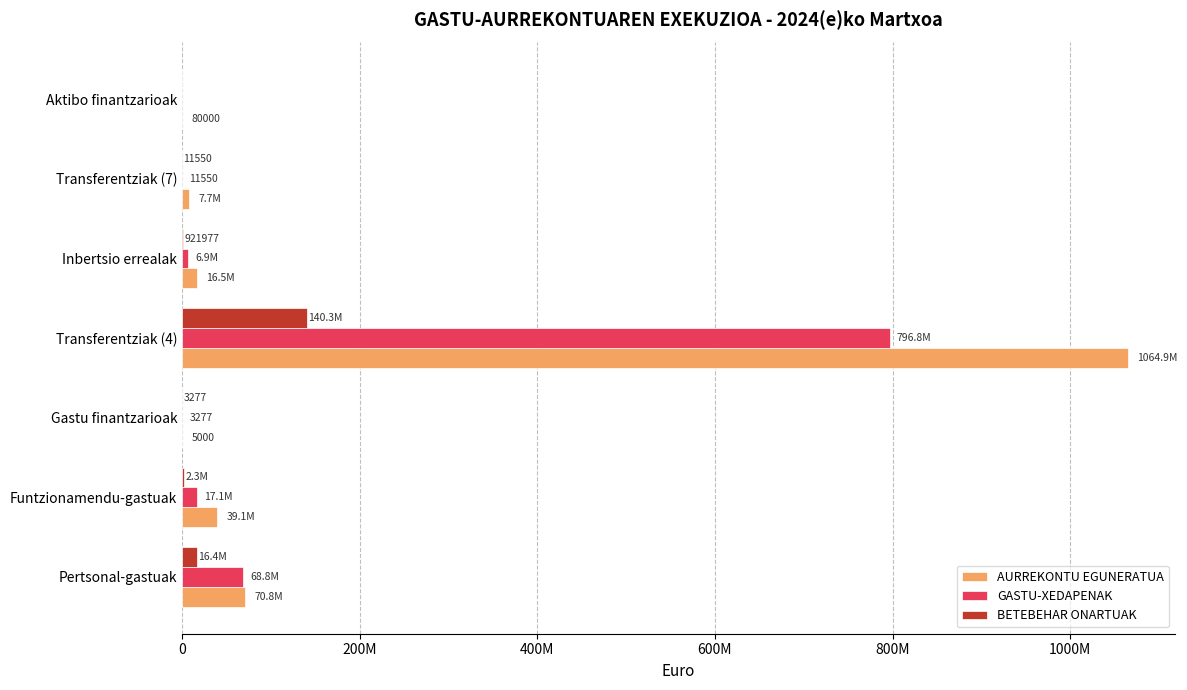

Which label corresponds to the largest value in the chart?

Transferentziak (4)